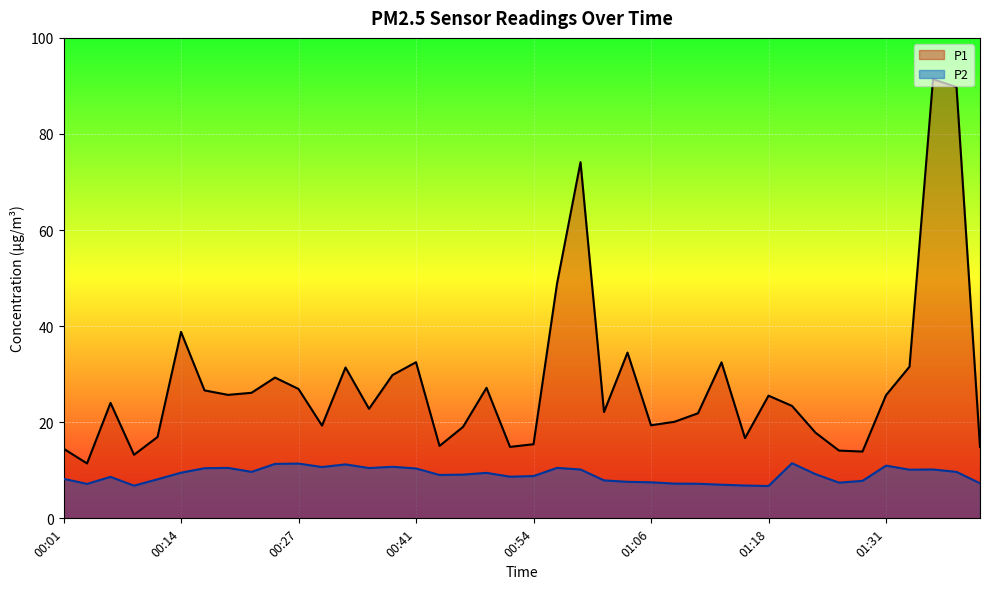

How many interior local valleys does the P2 series have?

10